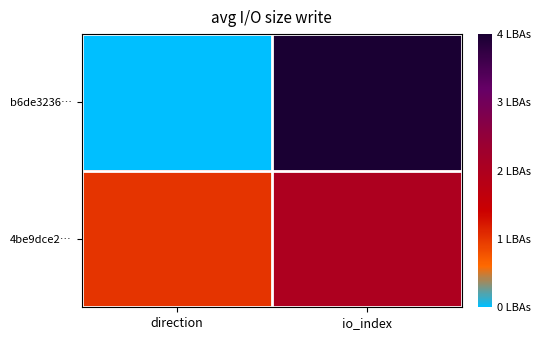

Reading left to right, transcribe all the data shown in this chart.

b6de3236…: direction=-1	io_index=4
4be9dce2…: direction=1	io_index=2